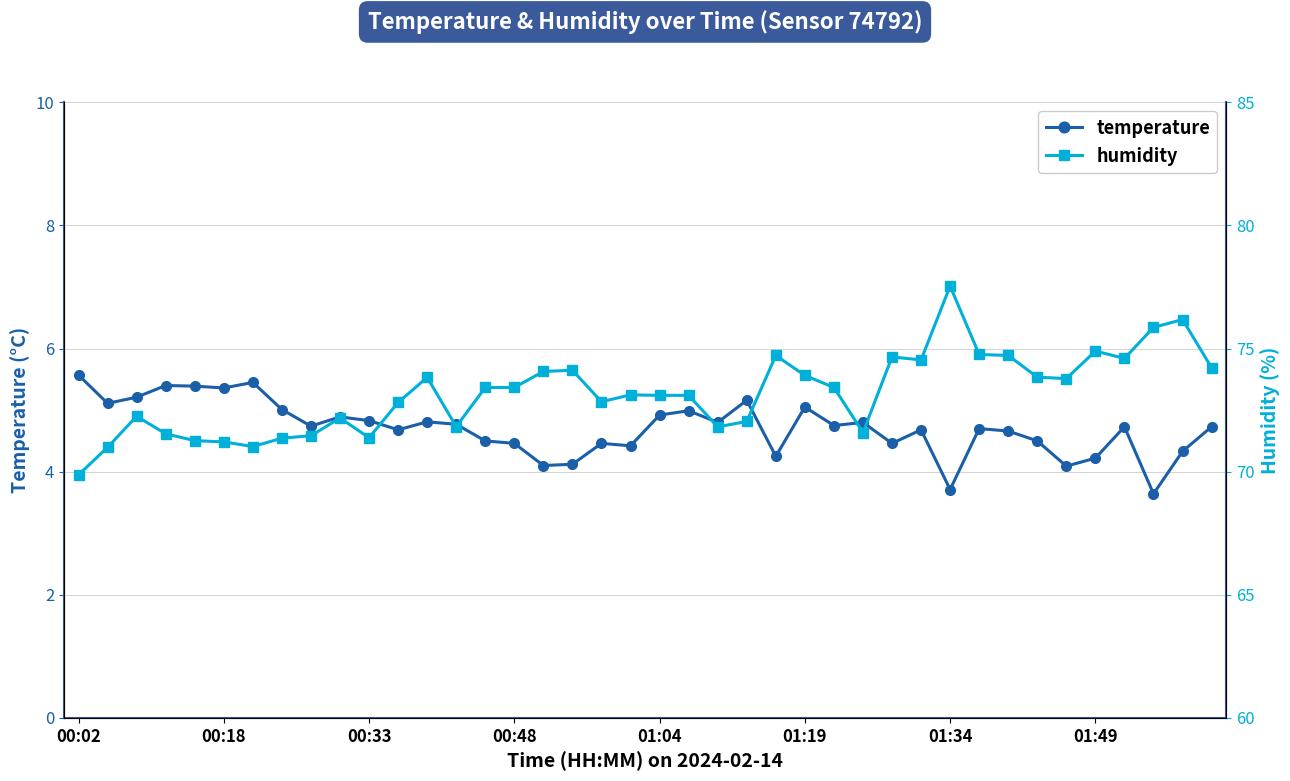

Reading right to left, extract all data points from this chart.

temperature: 4.7	4.3	3.6	4.7	4.2	4.1	4.5	4.7	4.7	3.7	4.7	4.5	4.8	4.8	5.0	4.2	5.2	4.8	5.0	4.9	4.4	4.5	4.1	4.1	4.5	4.5	4.8	4.8	4.7	4.8	4.9	4.7	5.0	5.5	5.4	5.4	5.4	5.2	5.1	5.6
humidity: 74.2	76.2	75.9	74.6	74.9	73.8	73.8	74.7	74.8	77.5	74.5	74.7	71.6	73.4	73.9	74.7	72.0	71.8	73.1	73.1	73.1	72.8	74.1	74.1	73.4	73.4	71.8	73.8	72.8	71.4	72.2	71.5	71.4	71.0	71.2	71.3	71.5	72.2	71.0	69.9